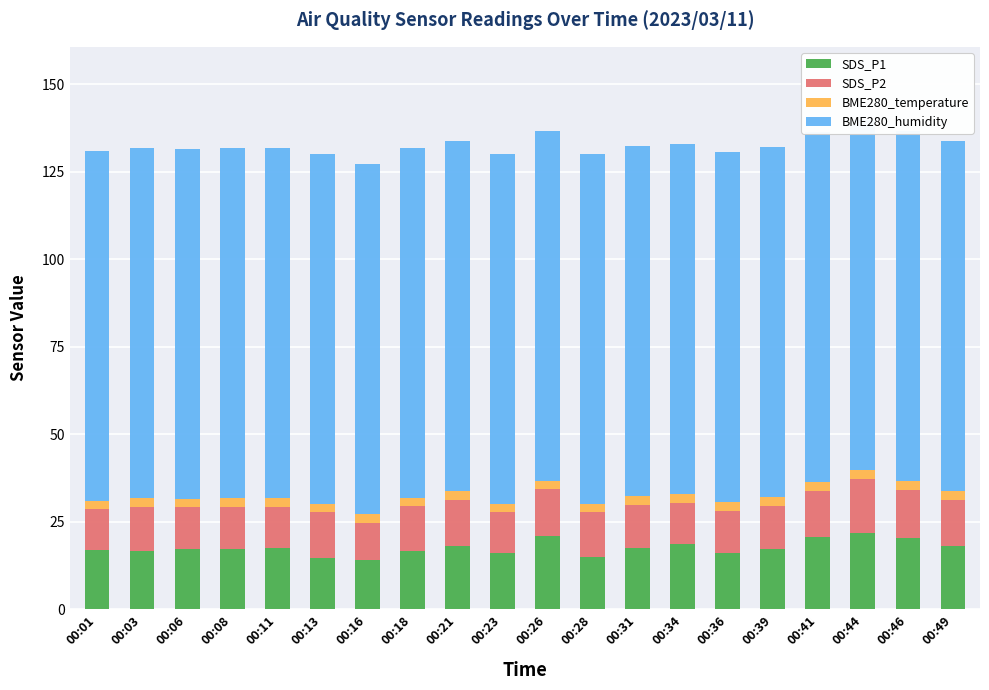

What are all the series names shown in the legend?

SDS_P1, SDS_P2, BME280_temperature, BME280_humidity